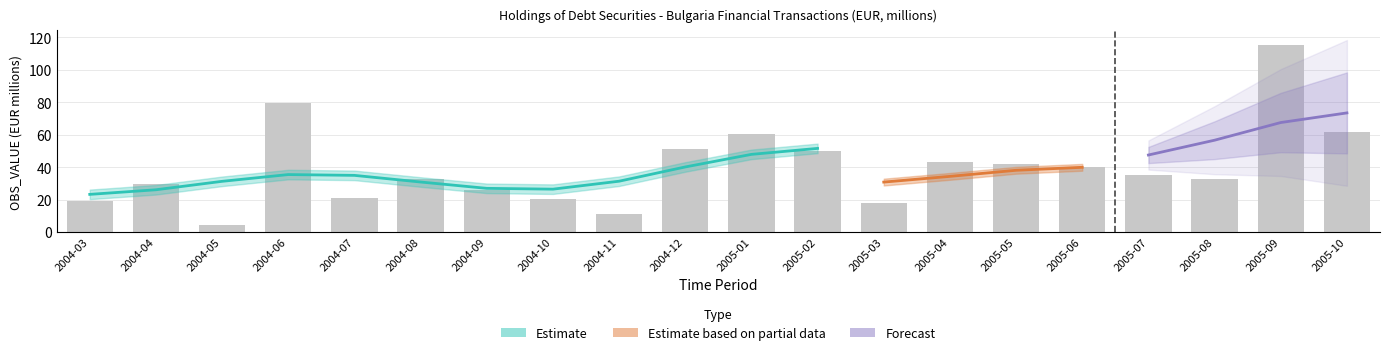

Which category has the highest value across all series?

2005-09